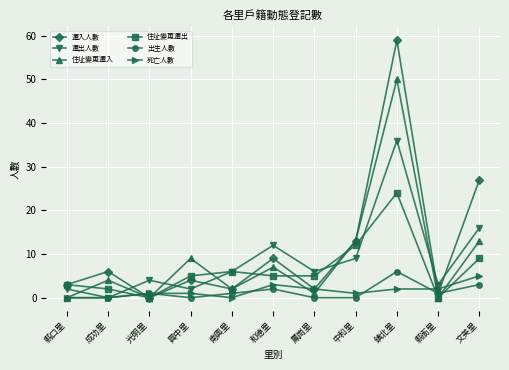

Is the value of 遷入人數 at 中和里 greater than the value of 死亡人數 at 南興里?

Yes